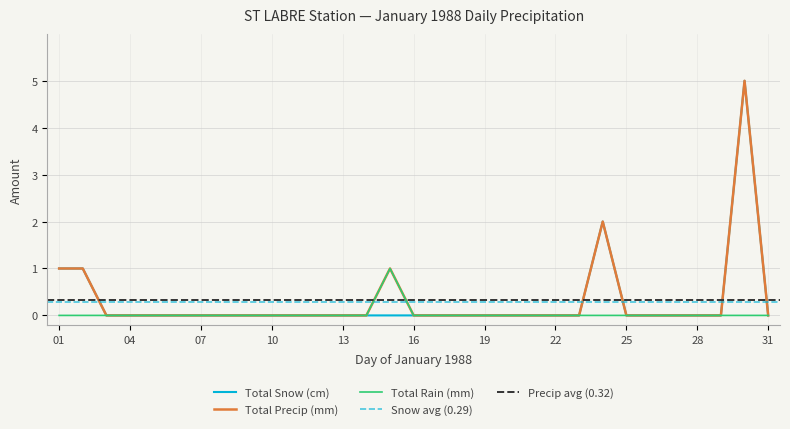

Which label corresponds to the largest value in the chart?

30